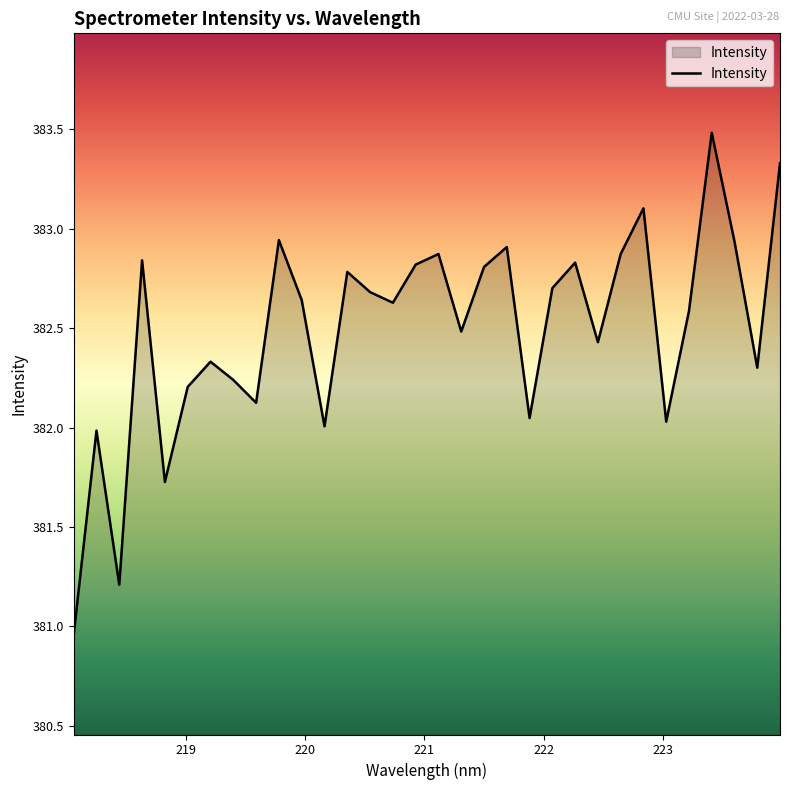

True or false: there are more than 2 points higher than both neighbors.

True